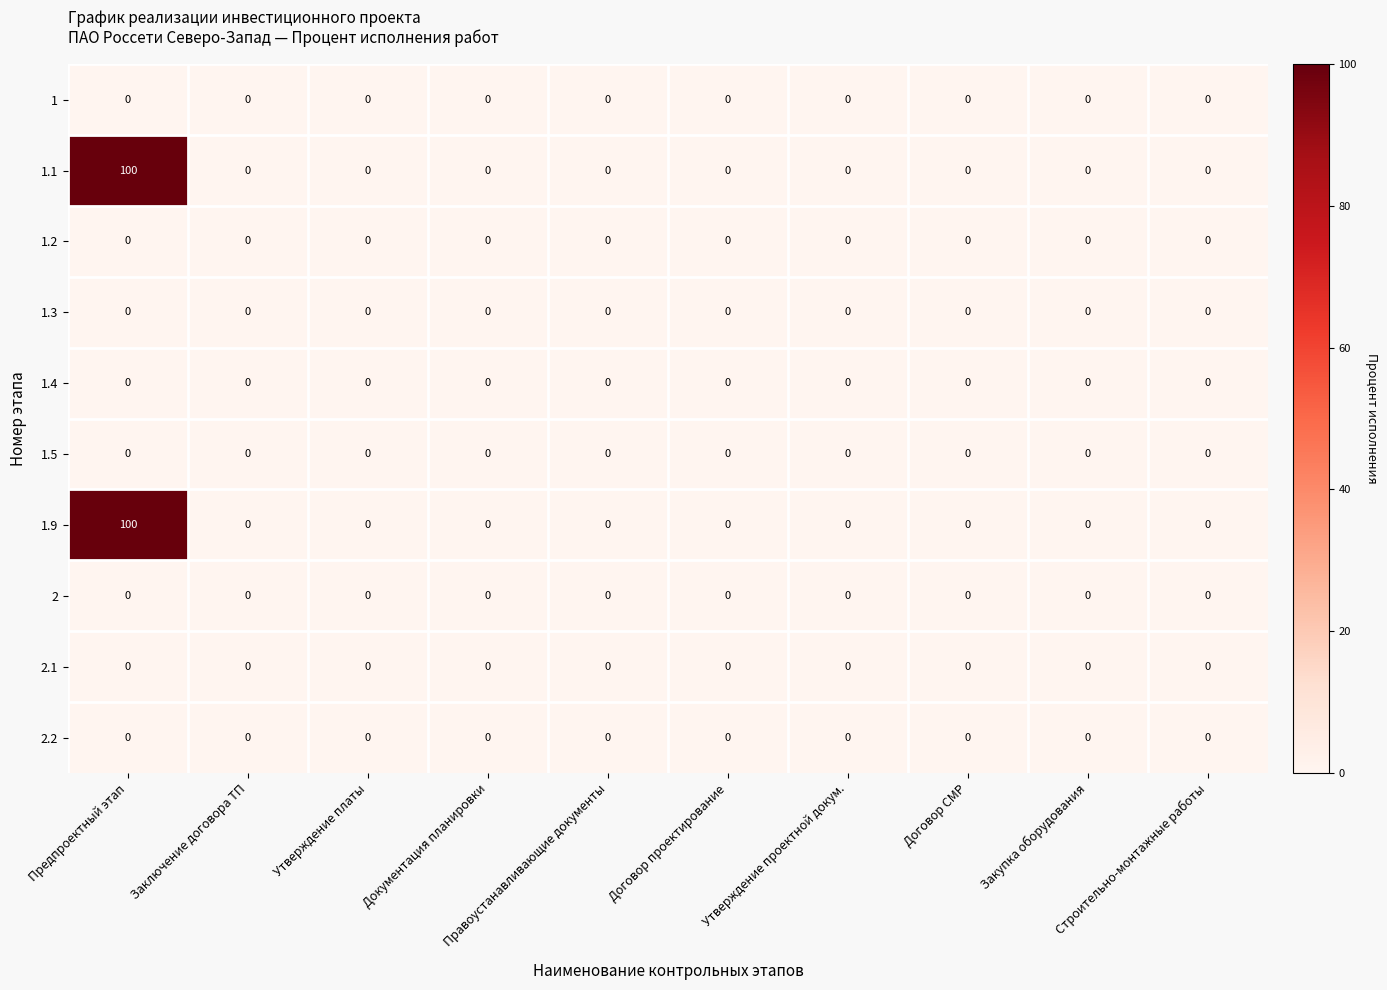

What is the average value of the 1.9 series?

10